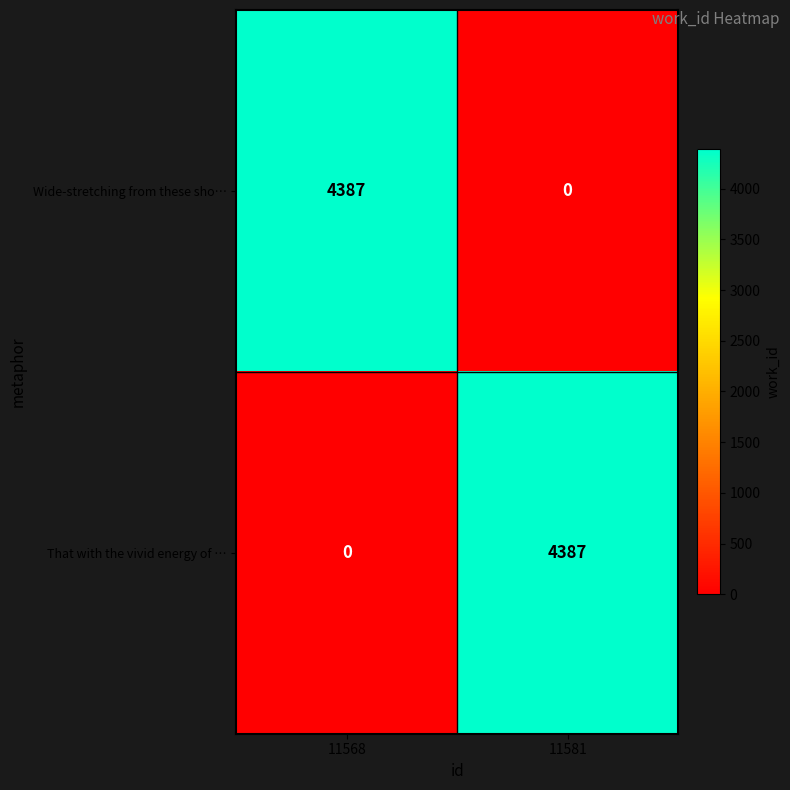

Rank the series at 11568 from lowest to highest value.

That with the vivid energy of …, Wide-stretching from these sho…